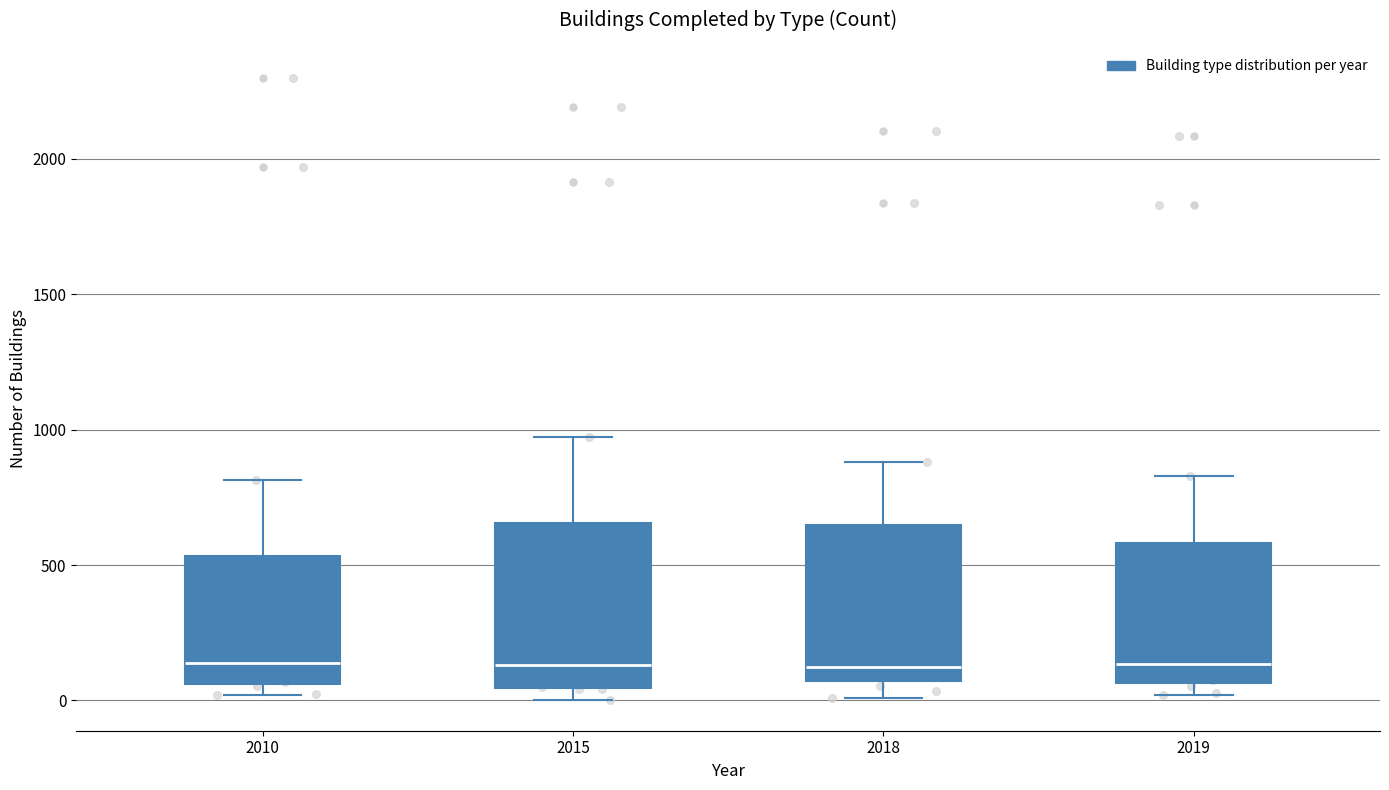

Reading left to right, transcribe this box plot: for each box, give where its median line is, the range the box spans, and where its two whiskers end, as read against the y-axis. The values are not printed on the chart, so give them approximately, as read against the axis.

2010: median 150, box 50 to 550, whiskers 0 to 800
2015: median 150, box 50 to 650, whiskers 0 to 950
2018: median 150, box 50 to 650, whiskers 0 to 900
2019: median 150, box 50 to 600, whiskers 0 to 850